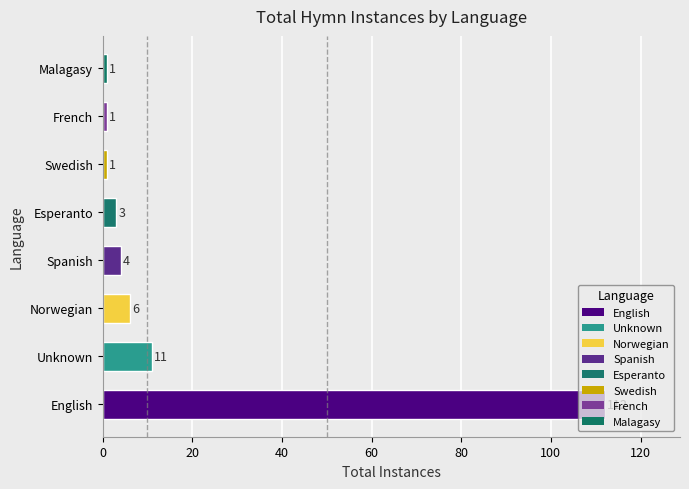

What is the smallest value displayed?

1